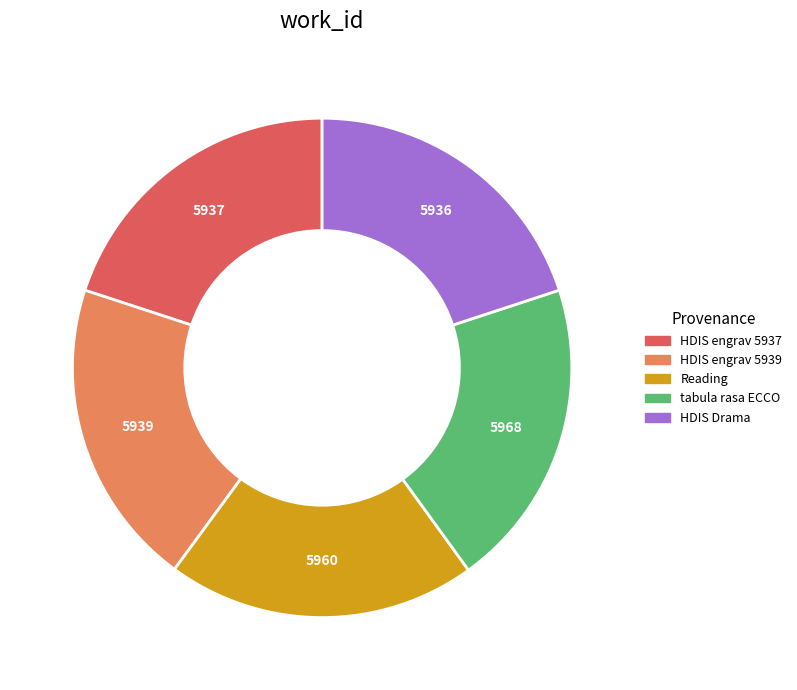

Does any single category account for the majority?

No